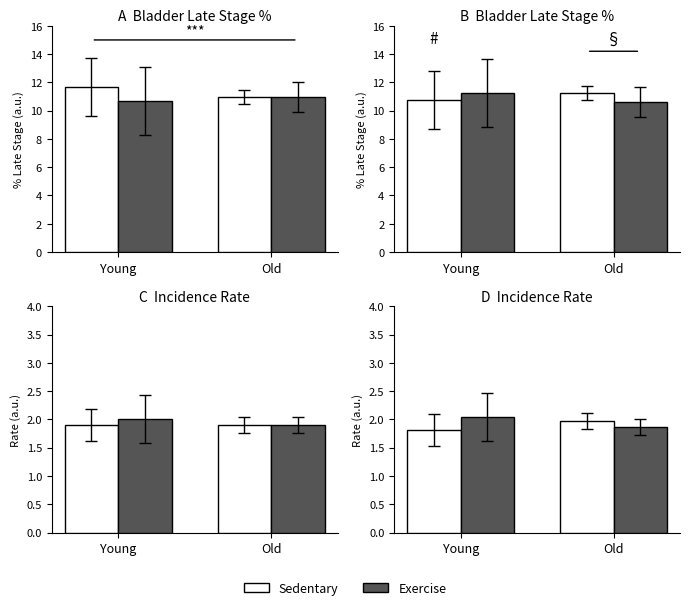

Is it true that Sedentary equals 2.0 at Old?

True